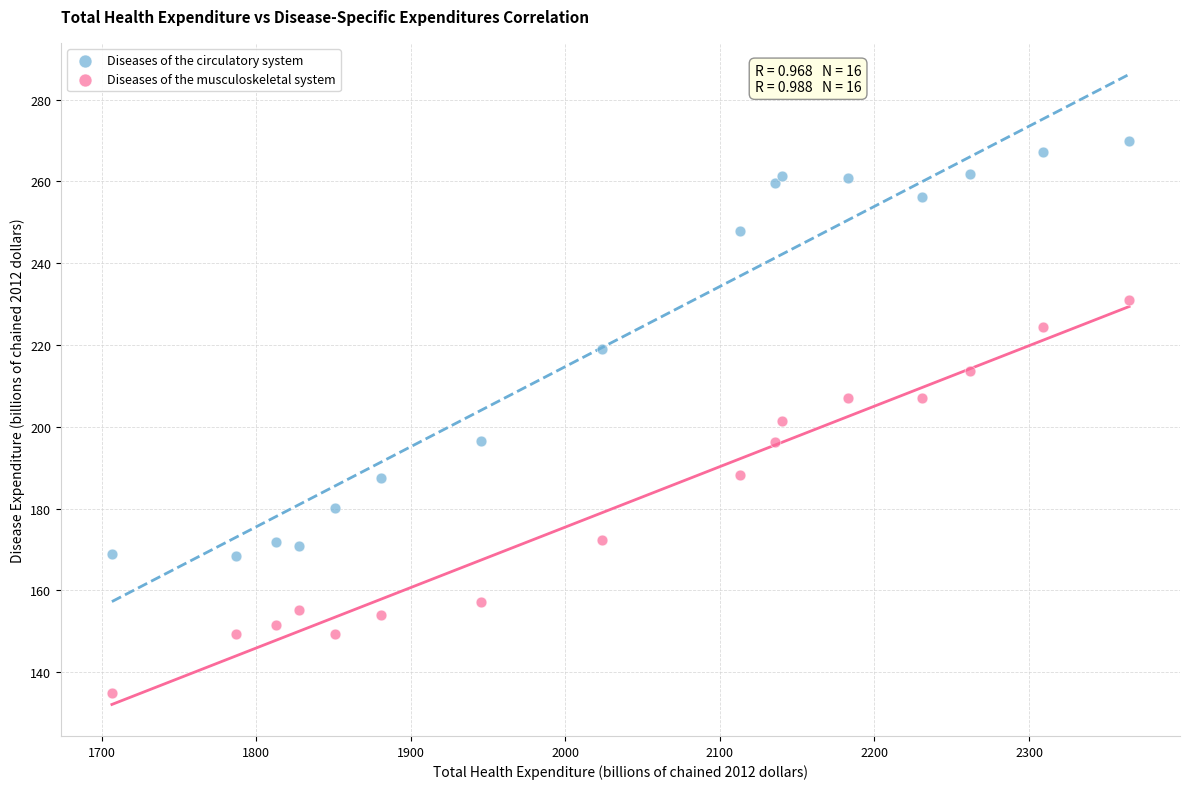

Which series has the largest Y range (max minus min)?

Diseases of the circulatory system